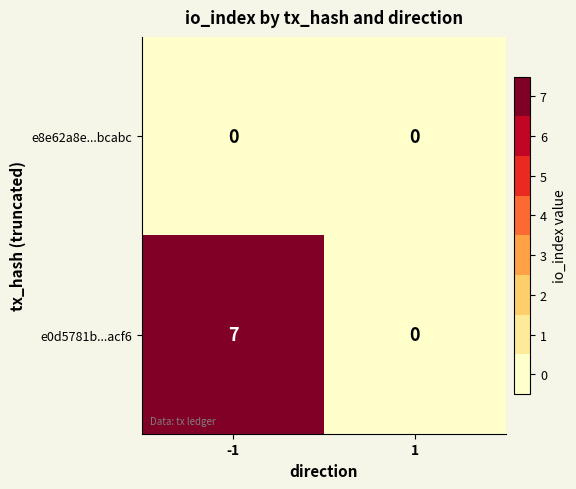

Reading right to left, what are all the values shown in this chart?

e8e62a8e...bcabc: 0	0
e0d5781b...acf6: 0	7